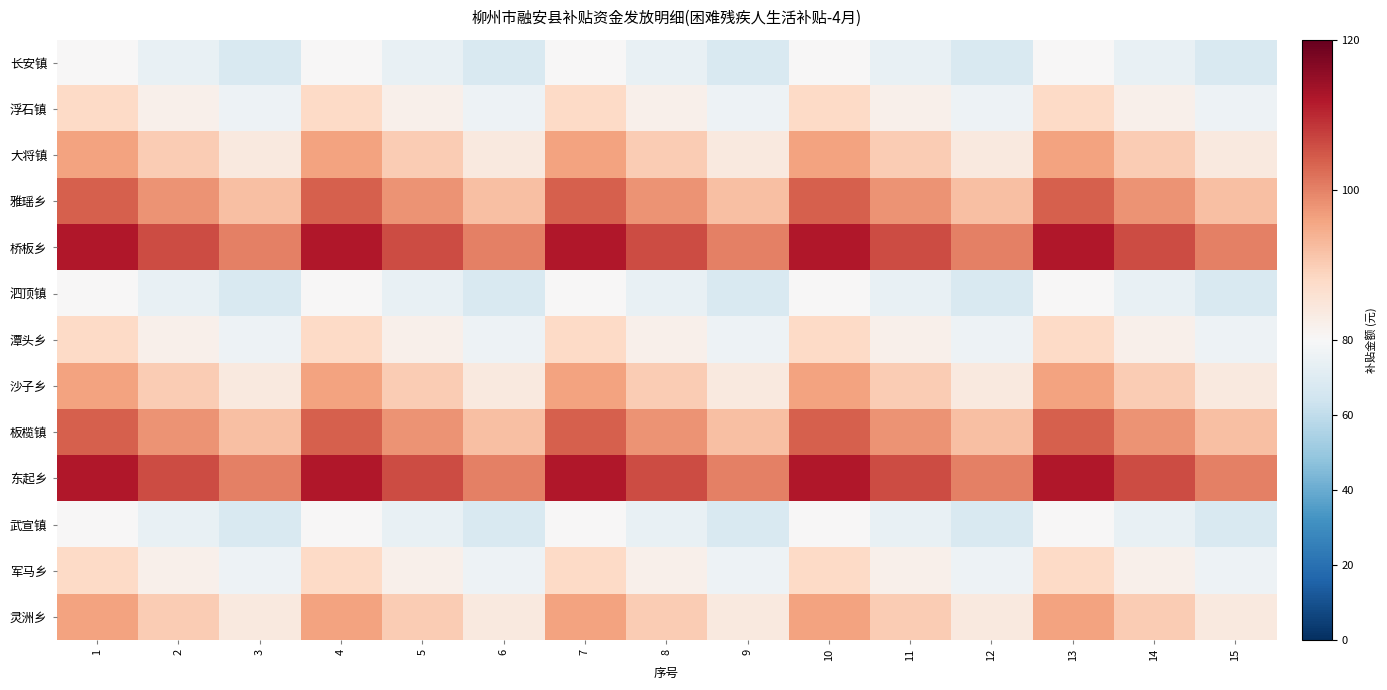

At which category is the sum across all series the highest?

1